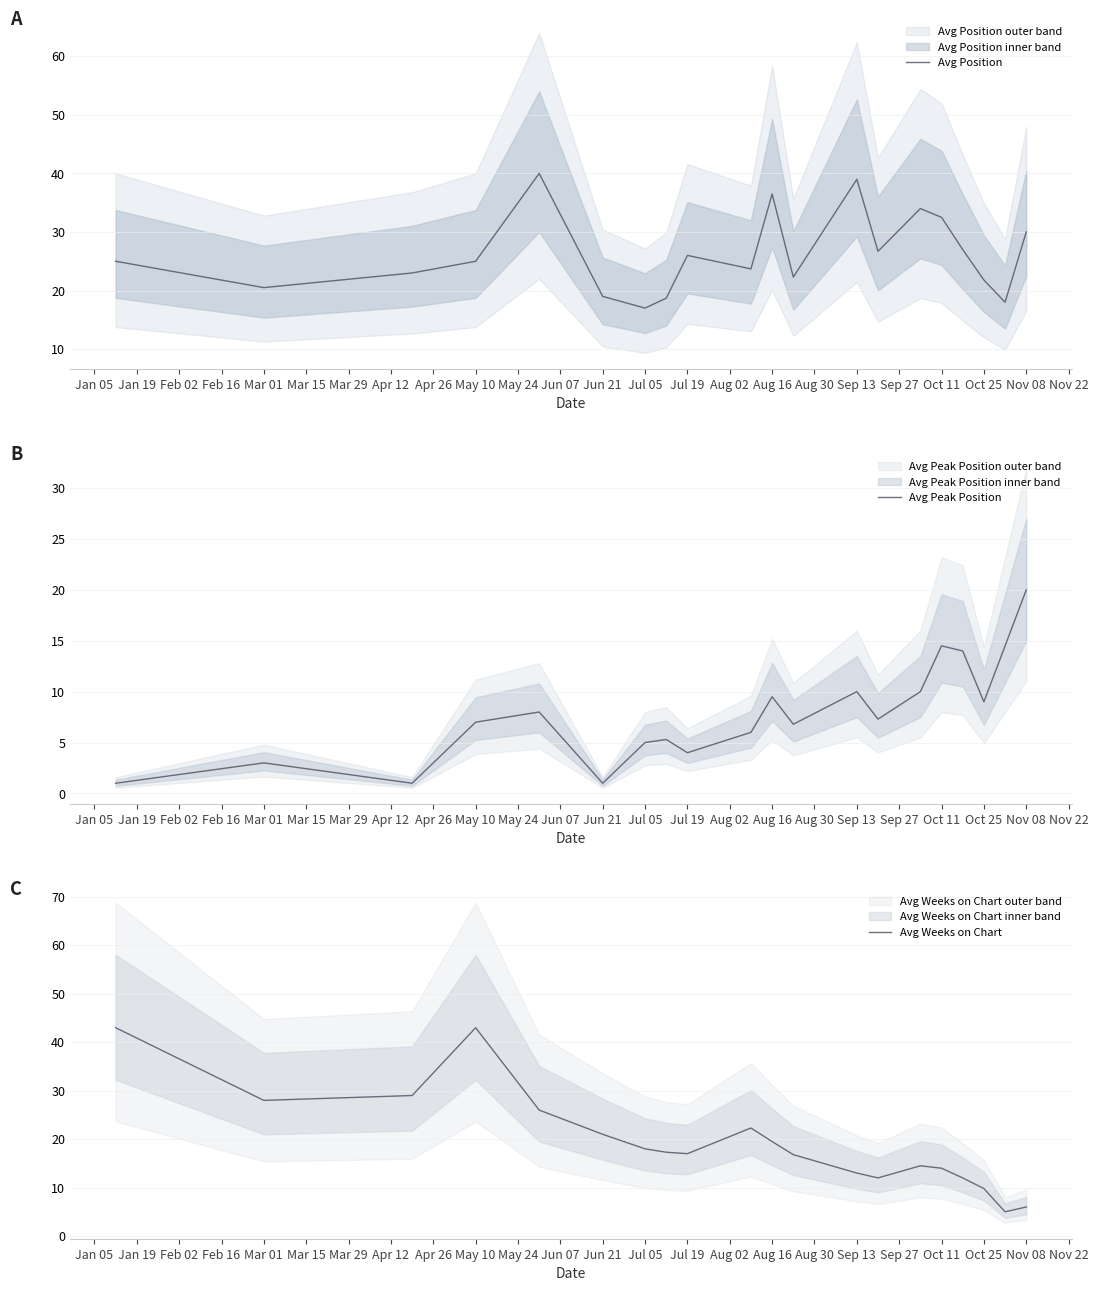

What is the difference between the maximum and second lowest values in the Avg Peak Position series?

19.0